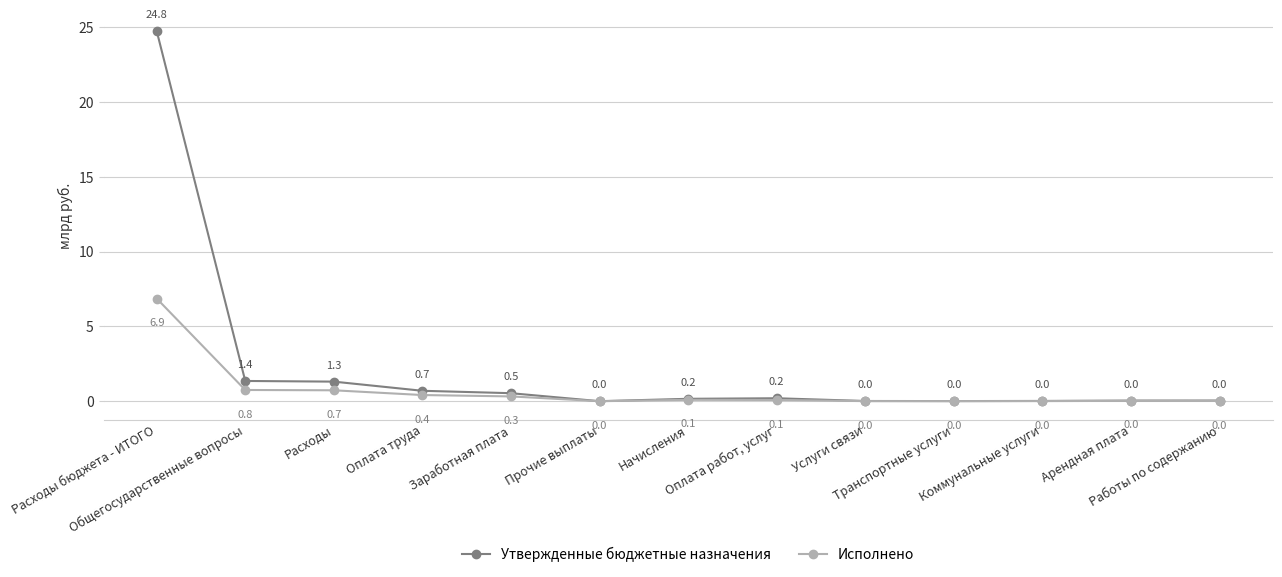

What is the total value across all series at Арендная плата?

0.1